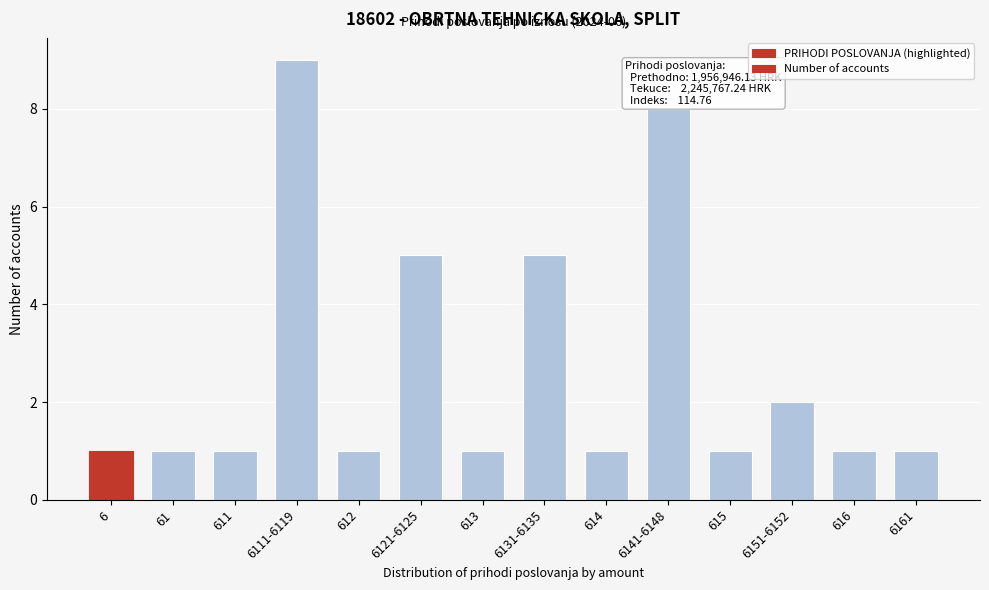

Reading right to left, extract all data points from this chart.

1	1	2	1	8	1	5	1	5	1	9	1	1	1